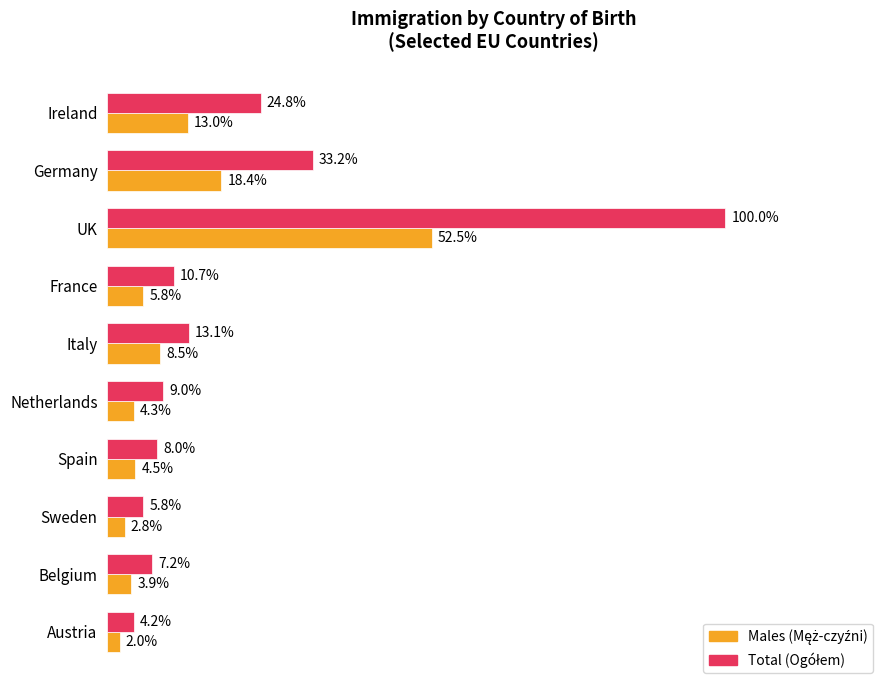

How many groups of bars are there?

10